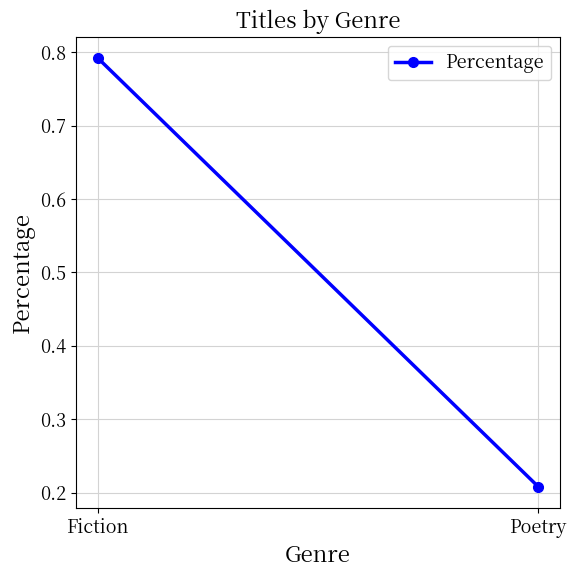

Where is the data nearest to the value 0?

Poetry